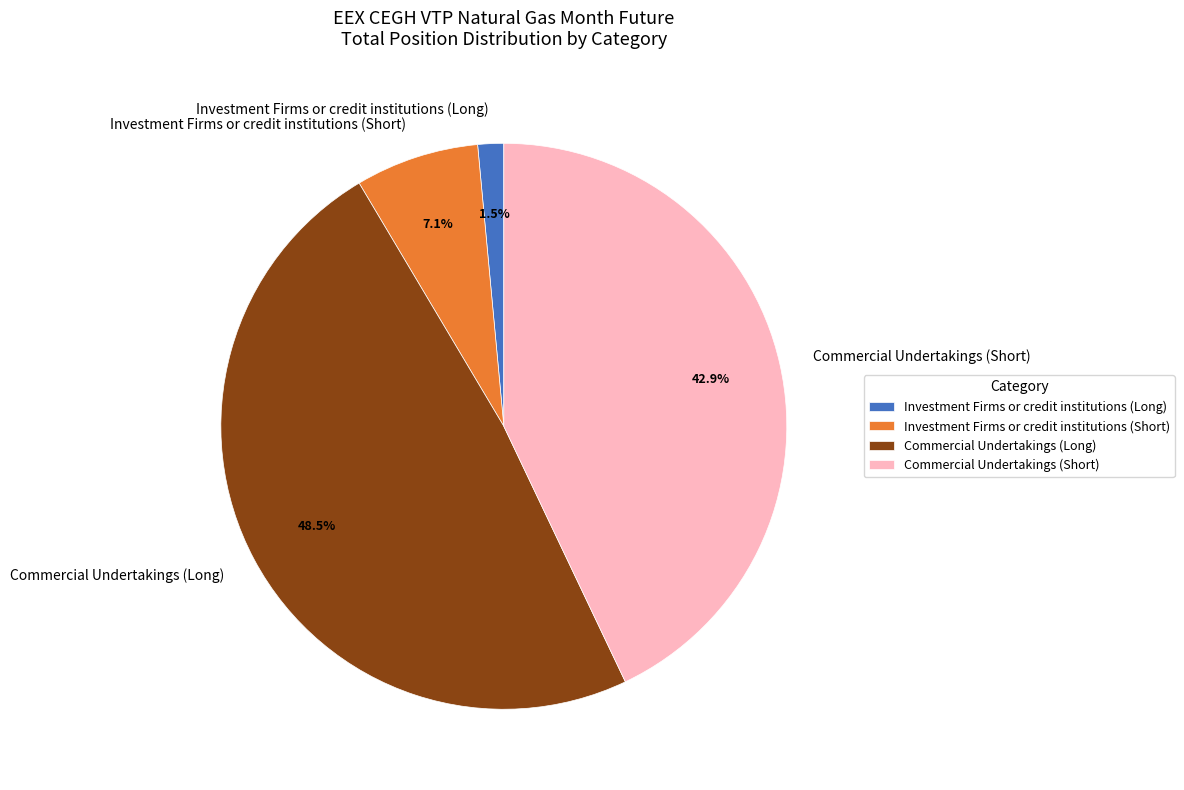

How many slices are in this pie chart?

4